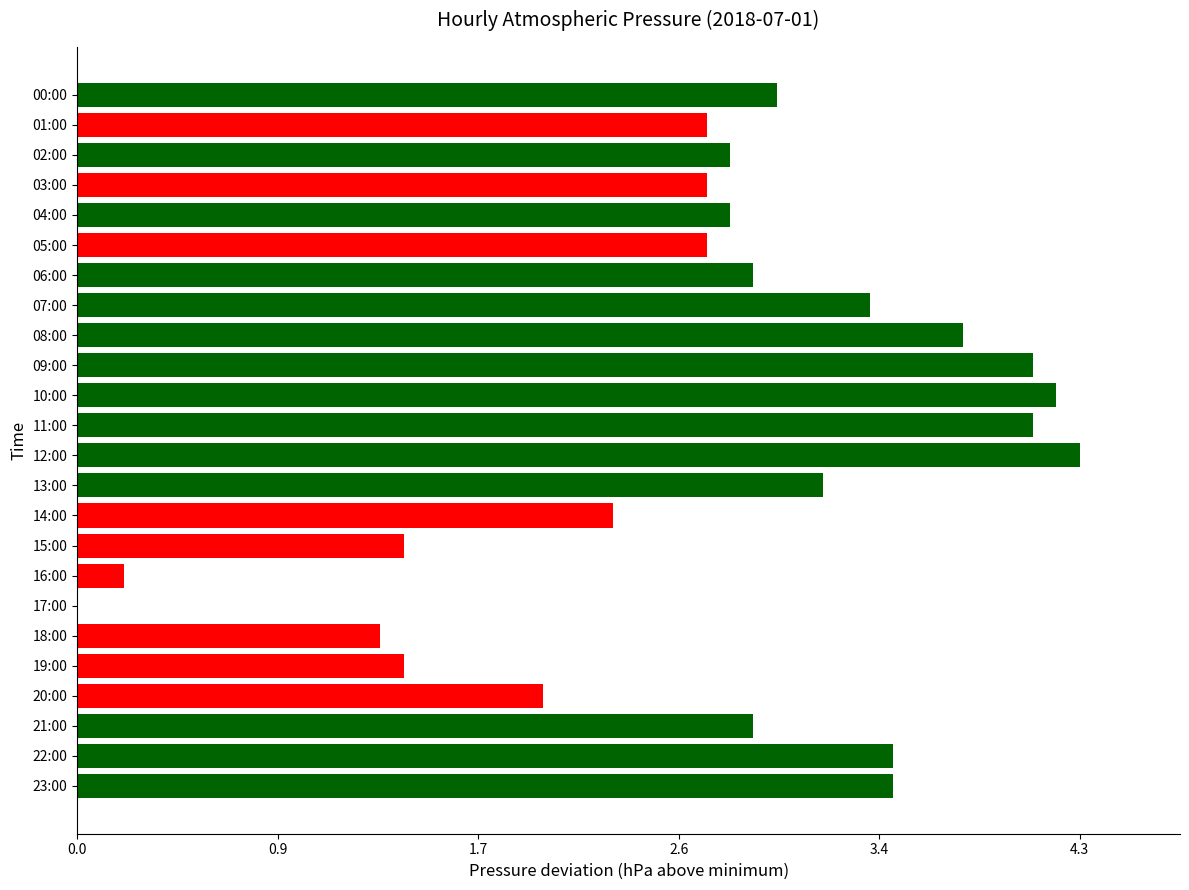

The value at 04:00 is 4.9. True or false?

False